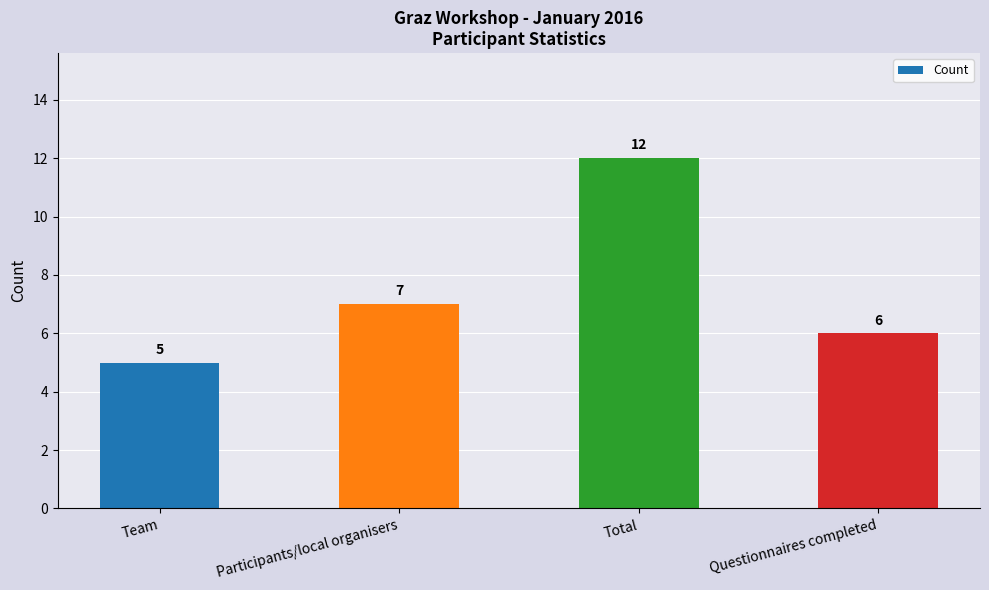

Which label corresponds to the smallest value in the chart?

Team